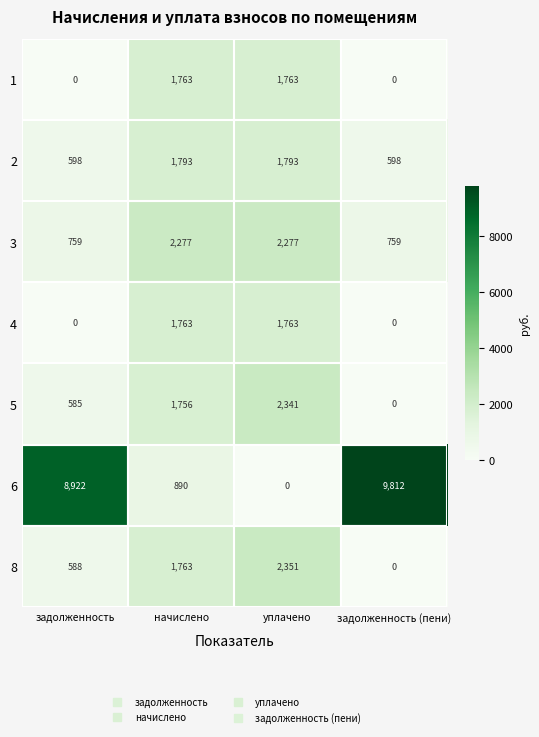

Rank the categories by 6 value from lowest to highest.

уплачено, начислено, задолженность, задолженность (пени)